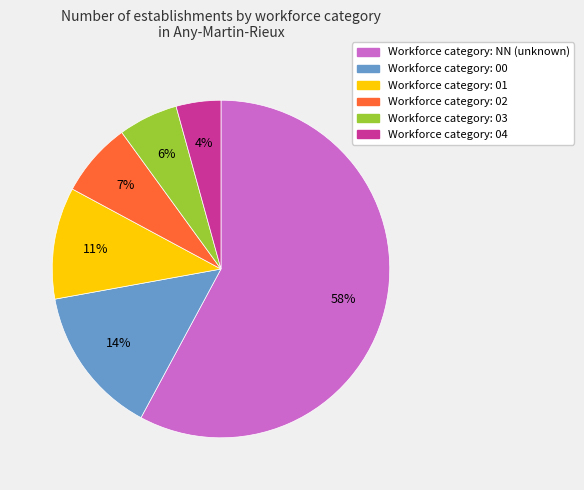

Is there a majority slice in this chart?

Yes